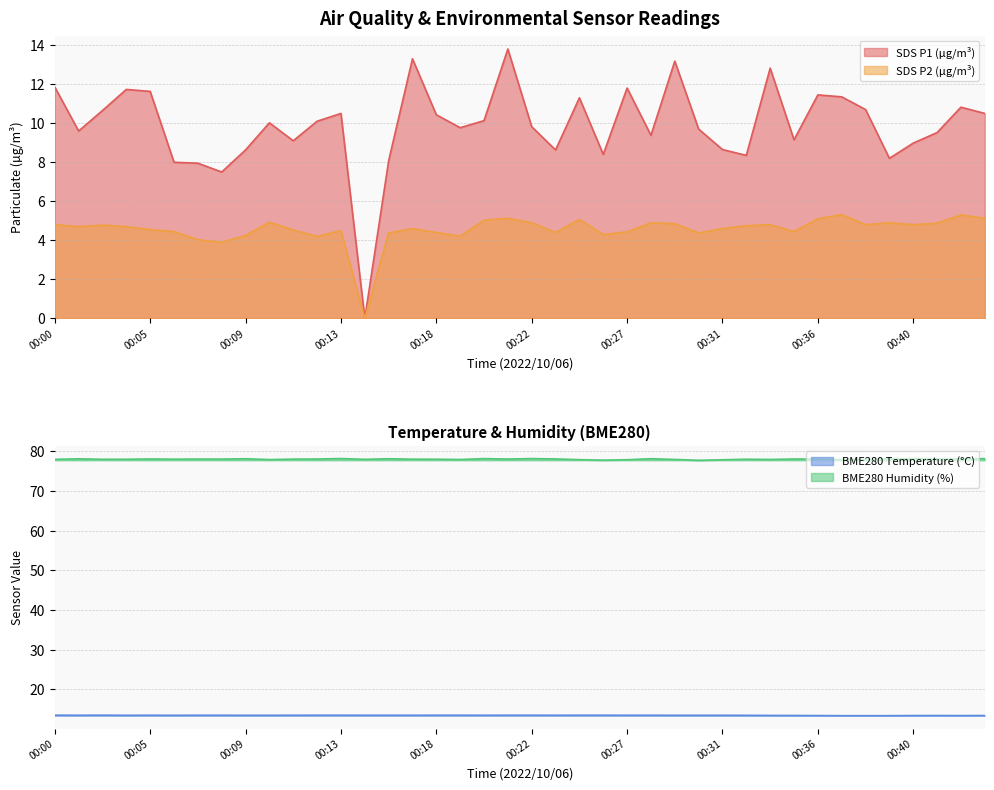

What is the value of the BME280_humidity point at the 35th from the left?

78.0